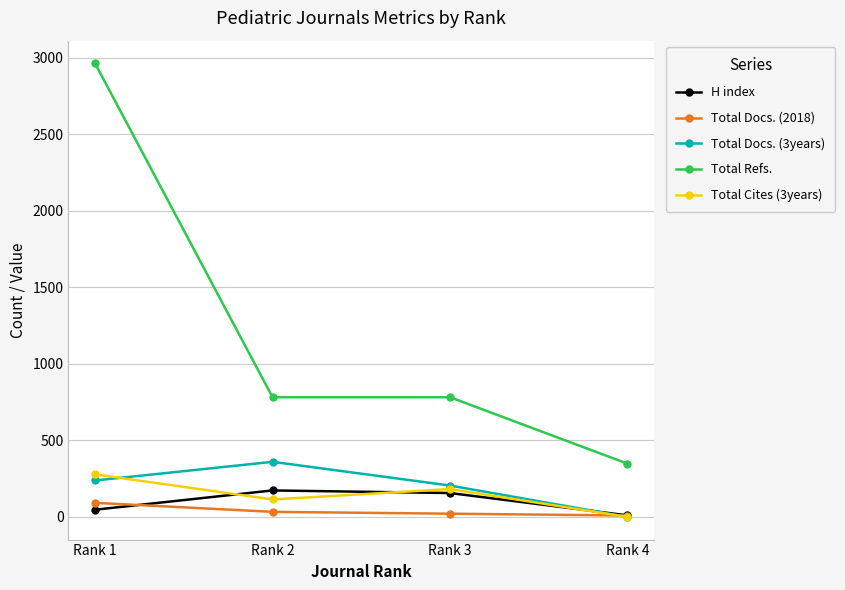

How many values in Total Docs. (3years) are above zero?

3